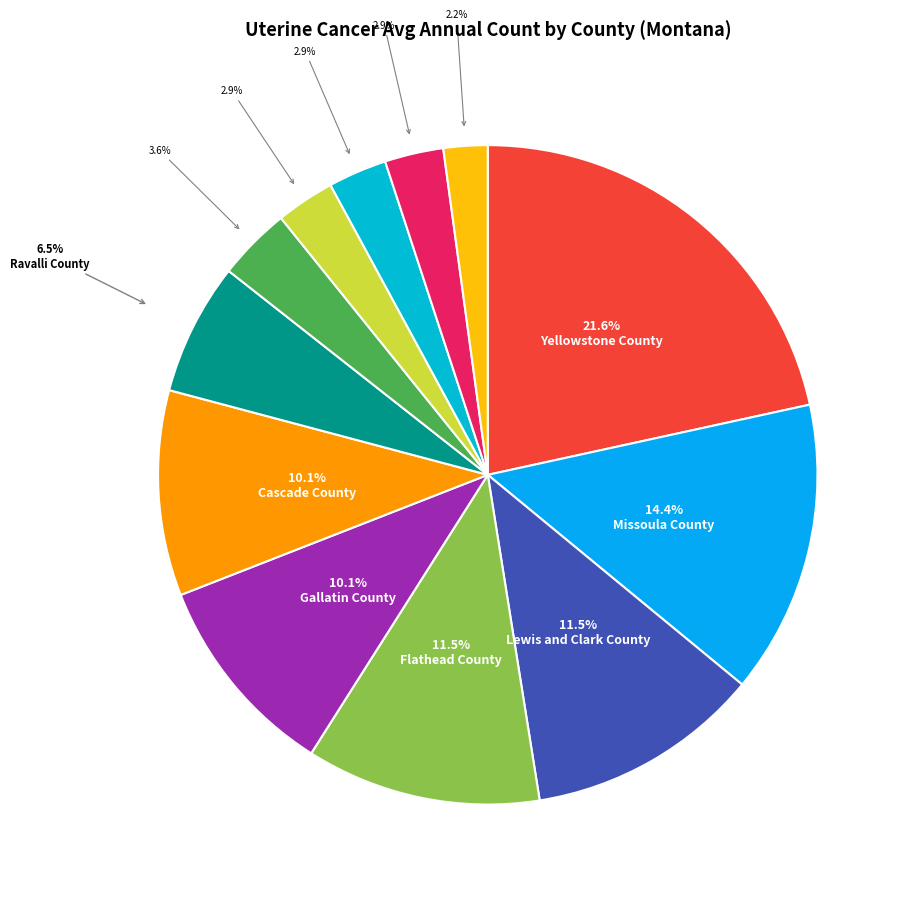

Count the number of slices in the pie.

12